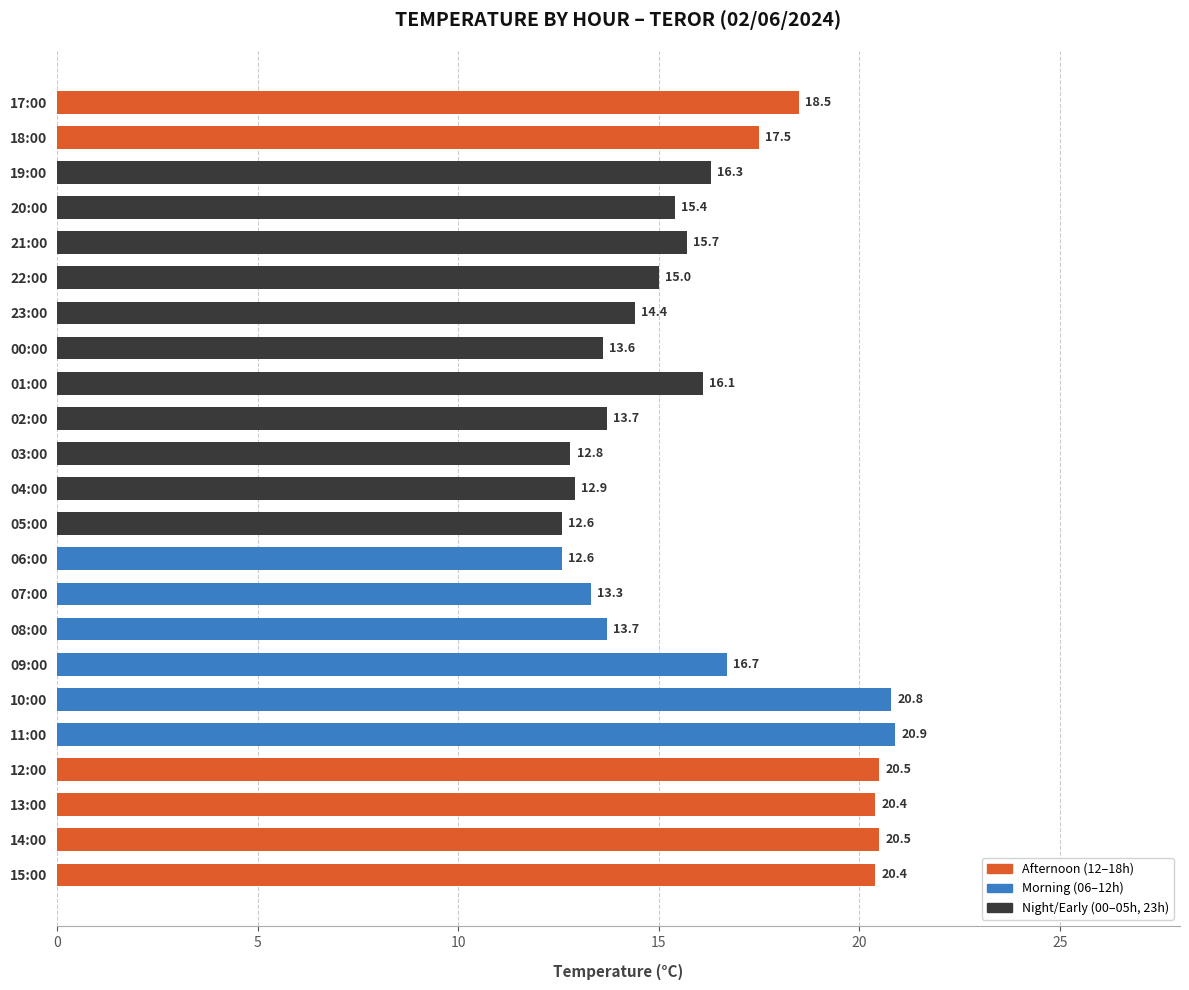

Reading bottom to top, extract all data points from this chart.

15:00=20.4	14:00=20.5	13:00=20.4	12:00=20.5	11:00=20.9	10:00=20.8	09:00=16.7	08:00=13.7	07:00=13.3	06:00=12.6	05:00=12.6	04:00=12.9	03:00=12.8	02:00=13.7	01:00=16.1	00:00=13.6	23:00=14.4	22:00=15.0	21:00=15.7	20:00=15.4	19:00=16.3	18:00=17.5	17:00=18.5